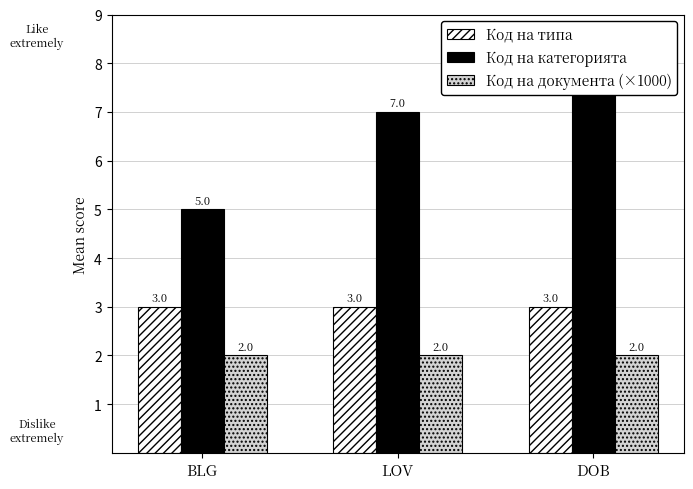

Reading left to right, what are all the values shown in this chart?

Код на типа: 3.0	3.0	3.0
Код на категорията: 5.0	7.0	8.0
Код на документа (×1000): 2.0	2.0	2.0